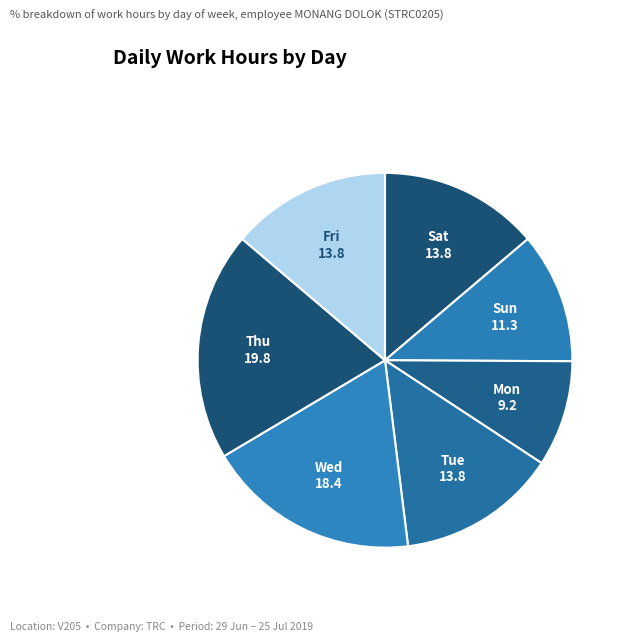

What is the largest slice in the pie chart?

Thu